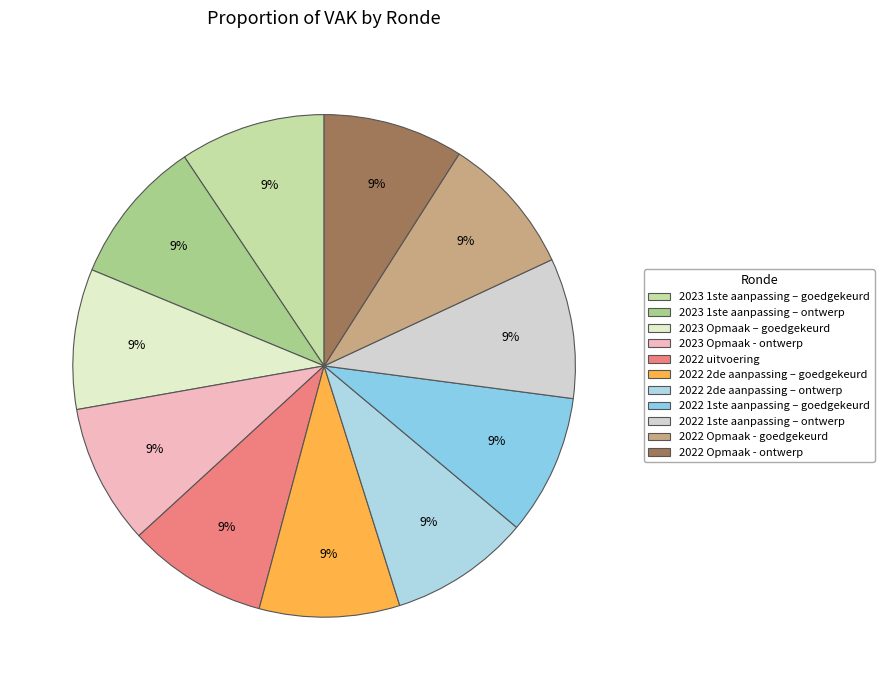

Between 2022 uitvoering and 2022 2de aanpassing – ontwerp, which is larger?

2022 uitvoering